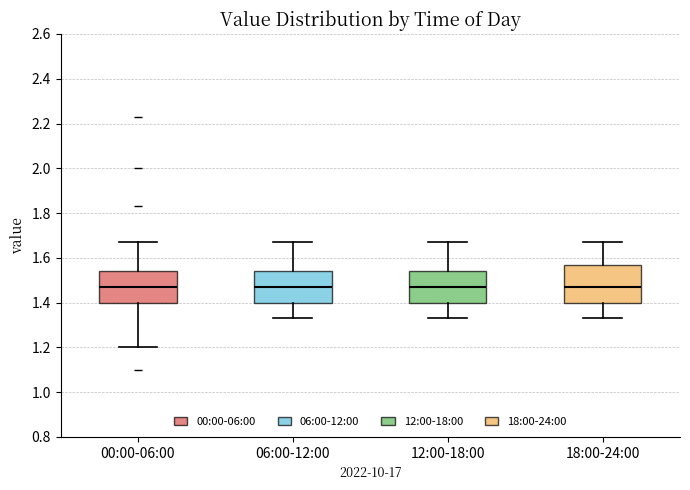

Where is the upper edge of the box for 06:00-12:00 on the y-axis? The values are not printed on the chart, so give them approximately, as read against the axis.

1.54